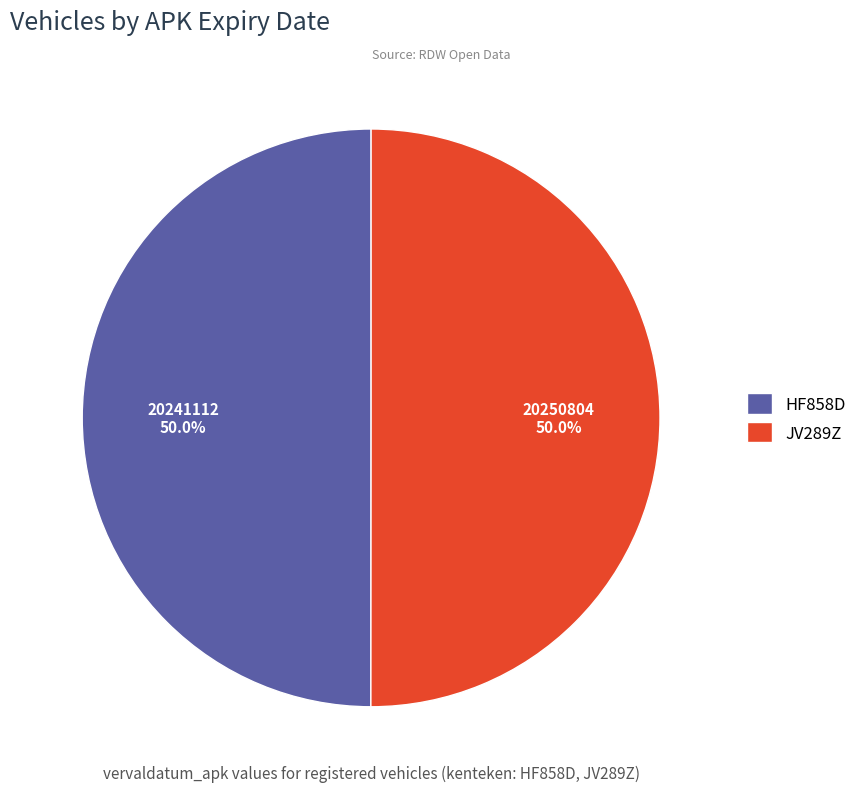

How many slices are in this pie chart?

2